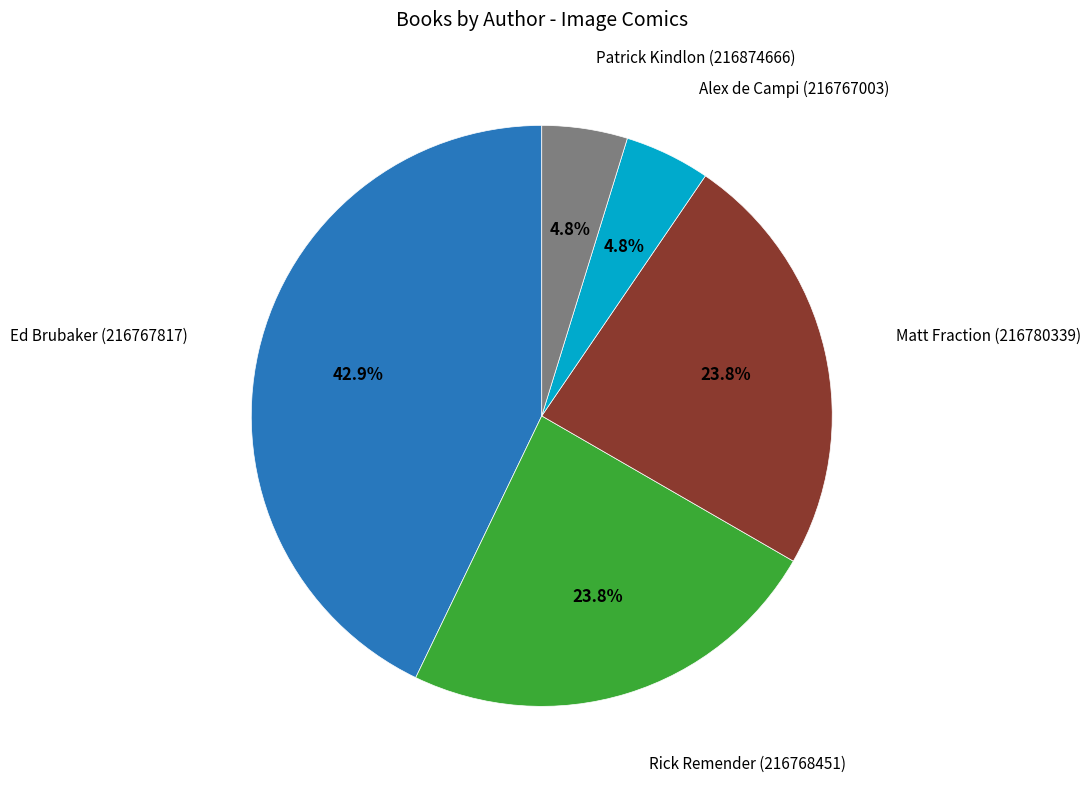

Is there any slice that represents more than half of the pie?

No